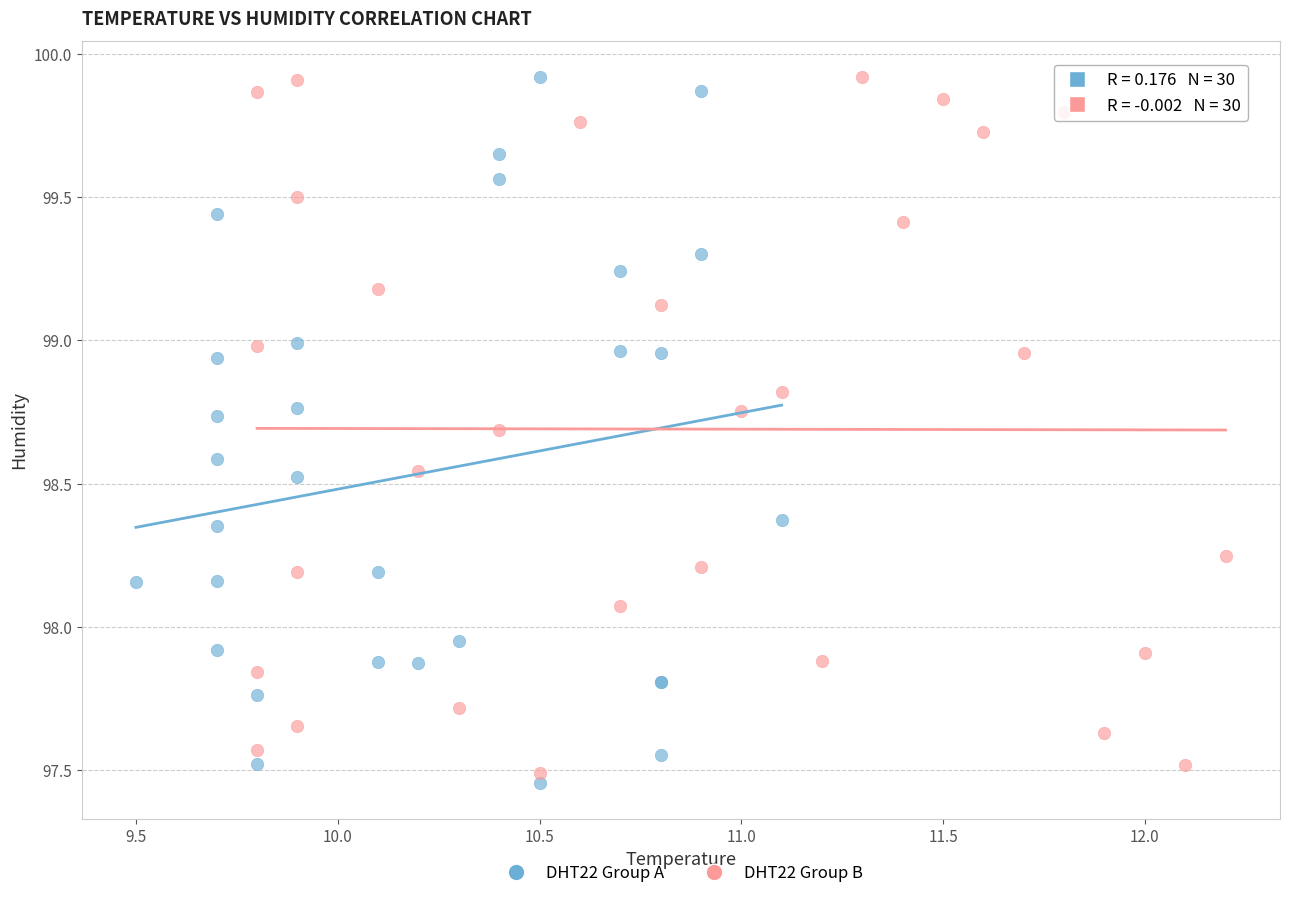

What are all the series names shown in the legend?

DHT22 Group A, DHT22 Group B